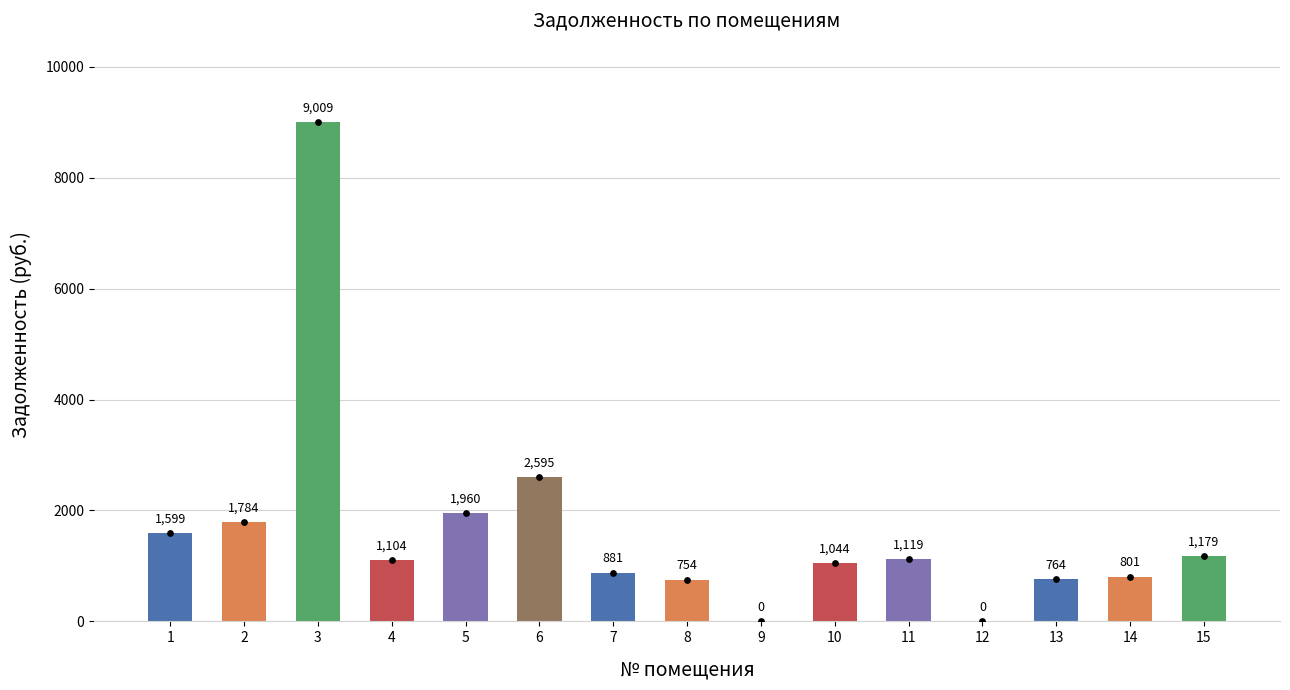

What is the change in value from 1 to 12?

-1599.0